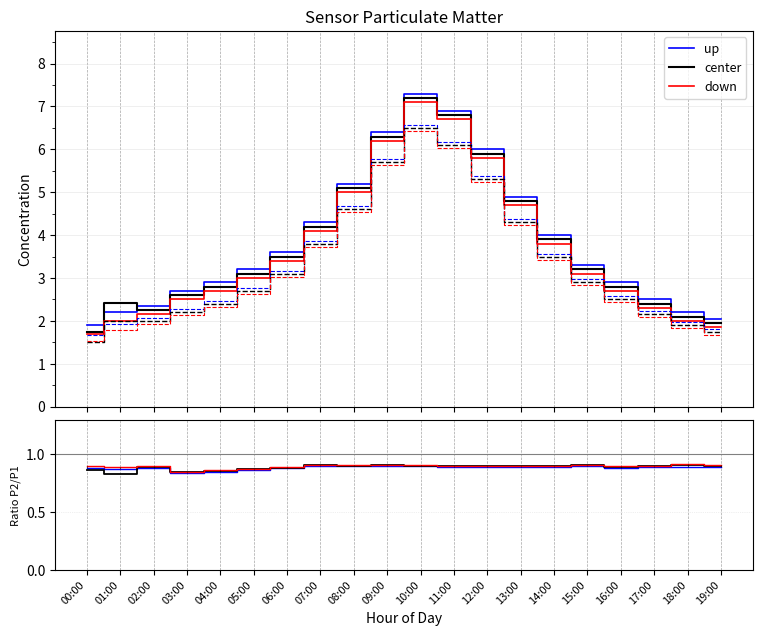

True or false: up and down intersect in this chart.

False